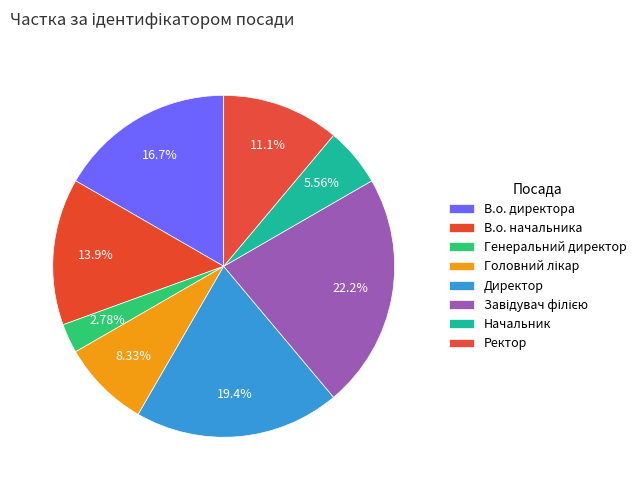

What is the change in value from В.о. начальника to Головний лікар?

-2